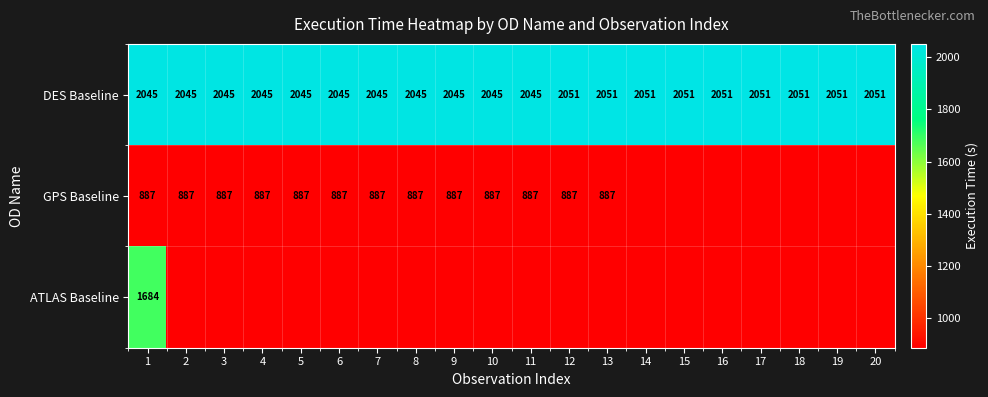

What value does the DES Baseline series have at 5?

2045